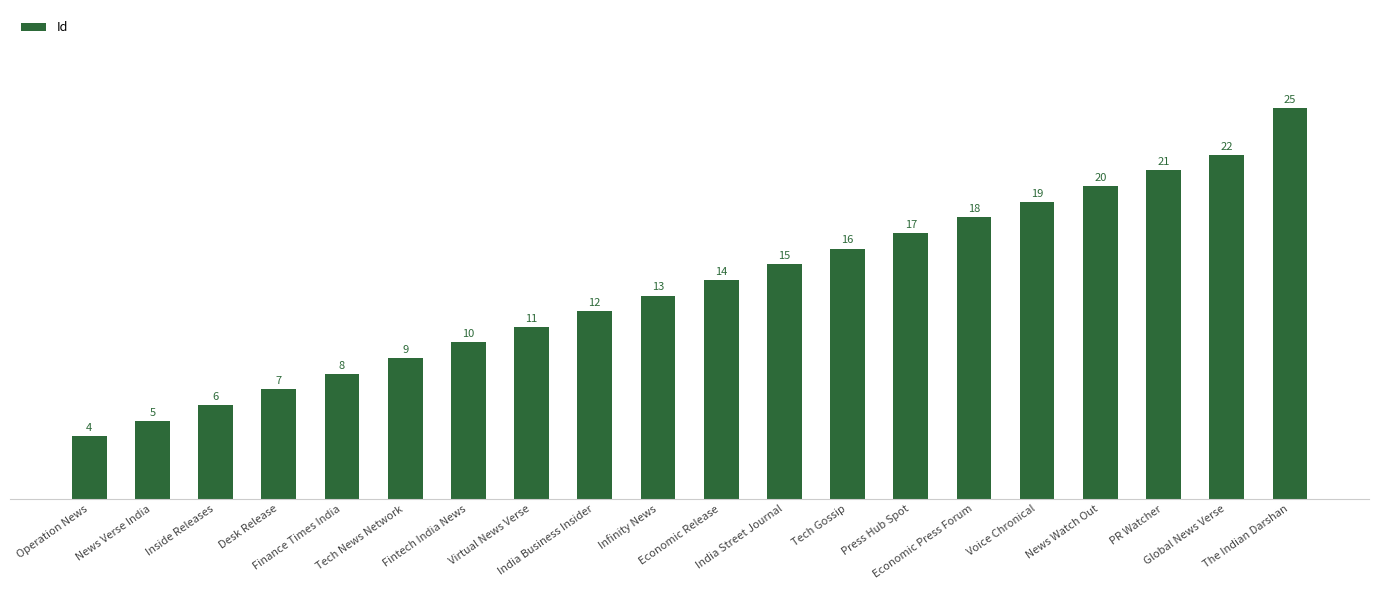

What is the sum of all values?

272